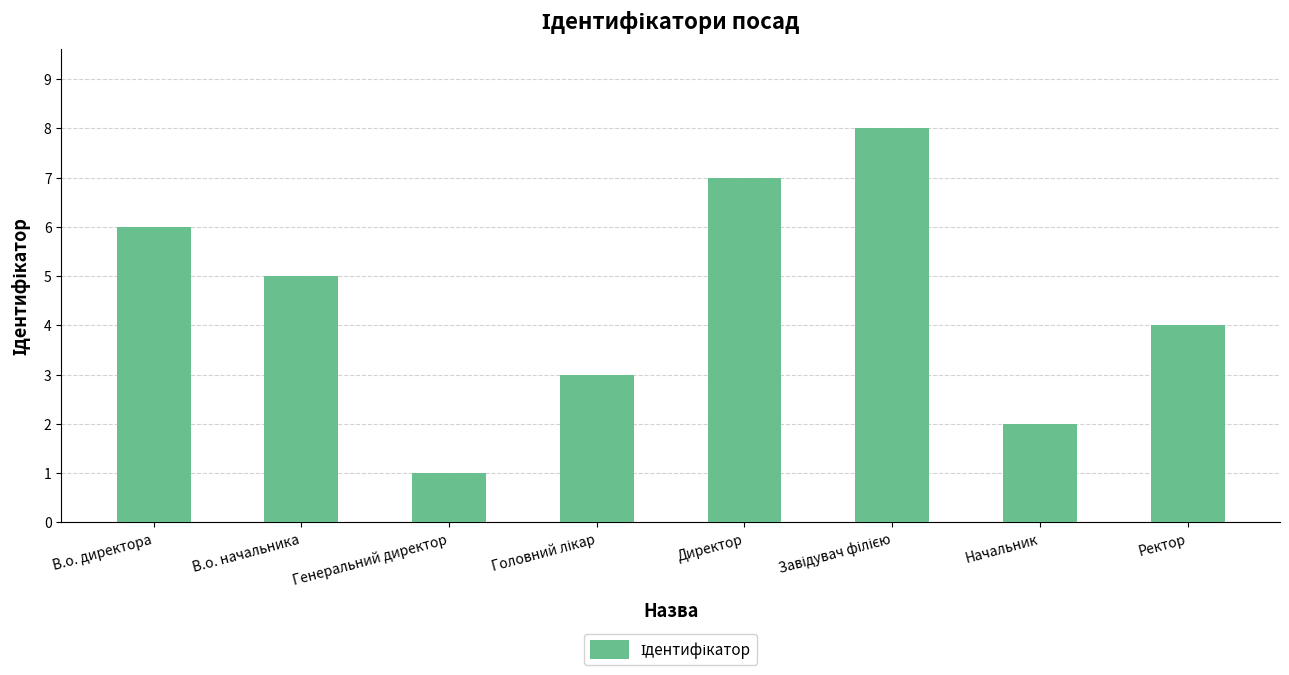

The value at Начальник is 2. True or false?

True